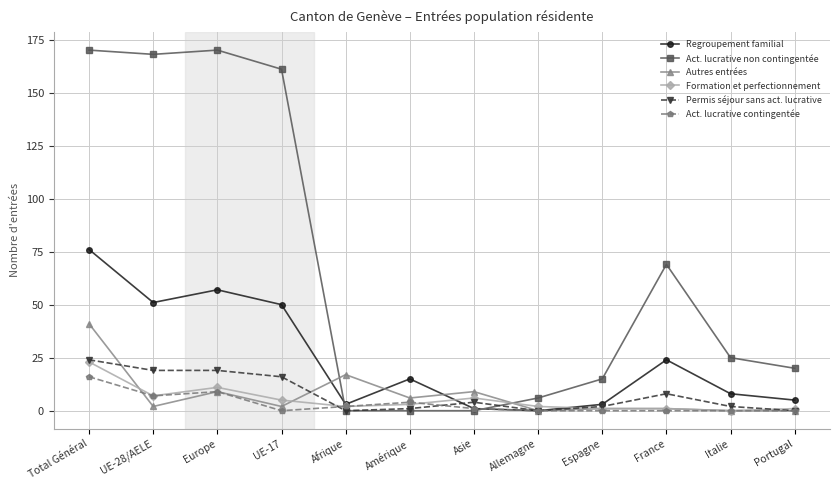

What is the highest value of the Regroupement familial series?

76